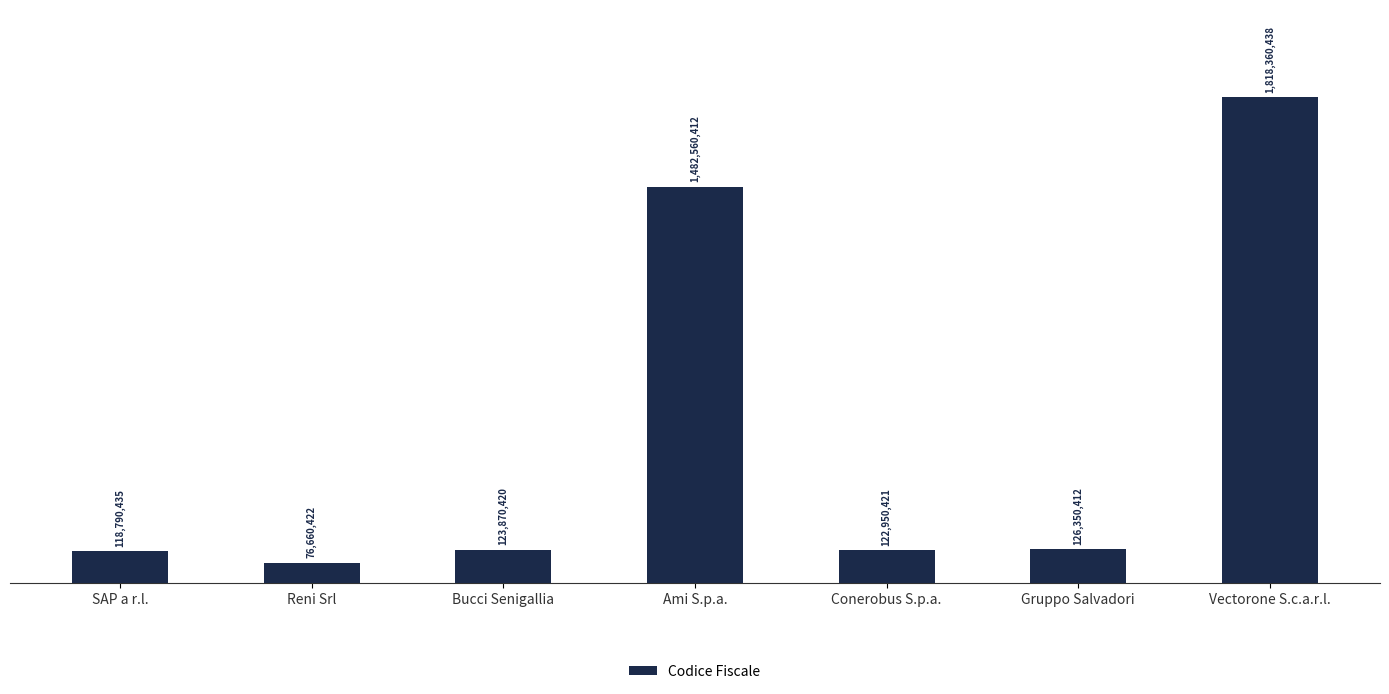

Approximately how many times larger is the value at Bucci Senigallia compared to SAP a r.l.?

1.0